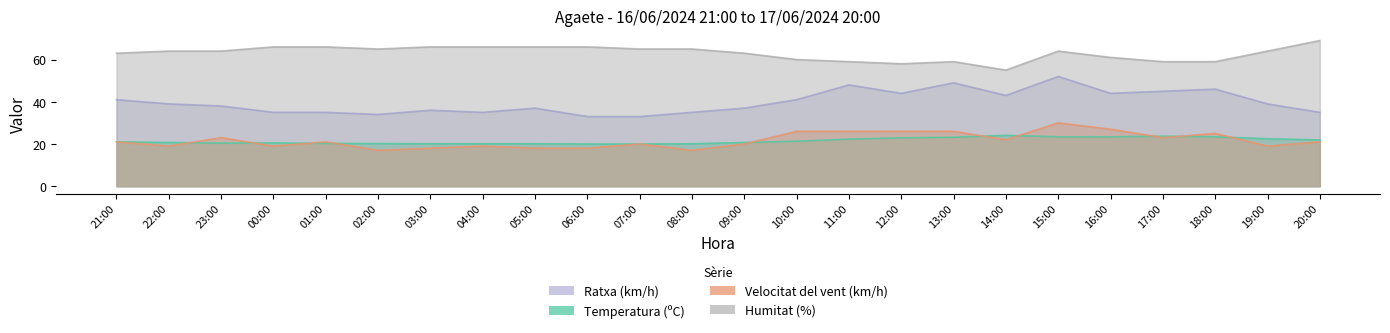

Where is the first local minimum for Humitat (%)?

02:00